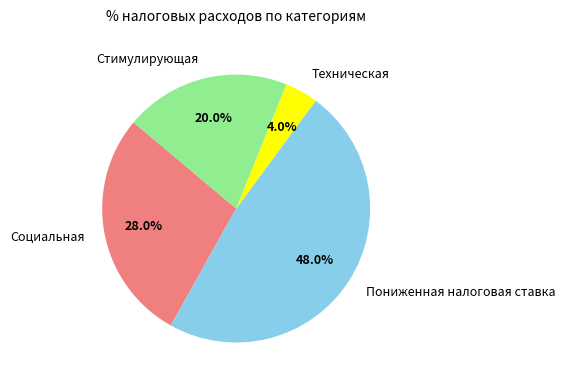

What is the ratio of the value at Стимулирующая to the value at Техническая?

5.0